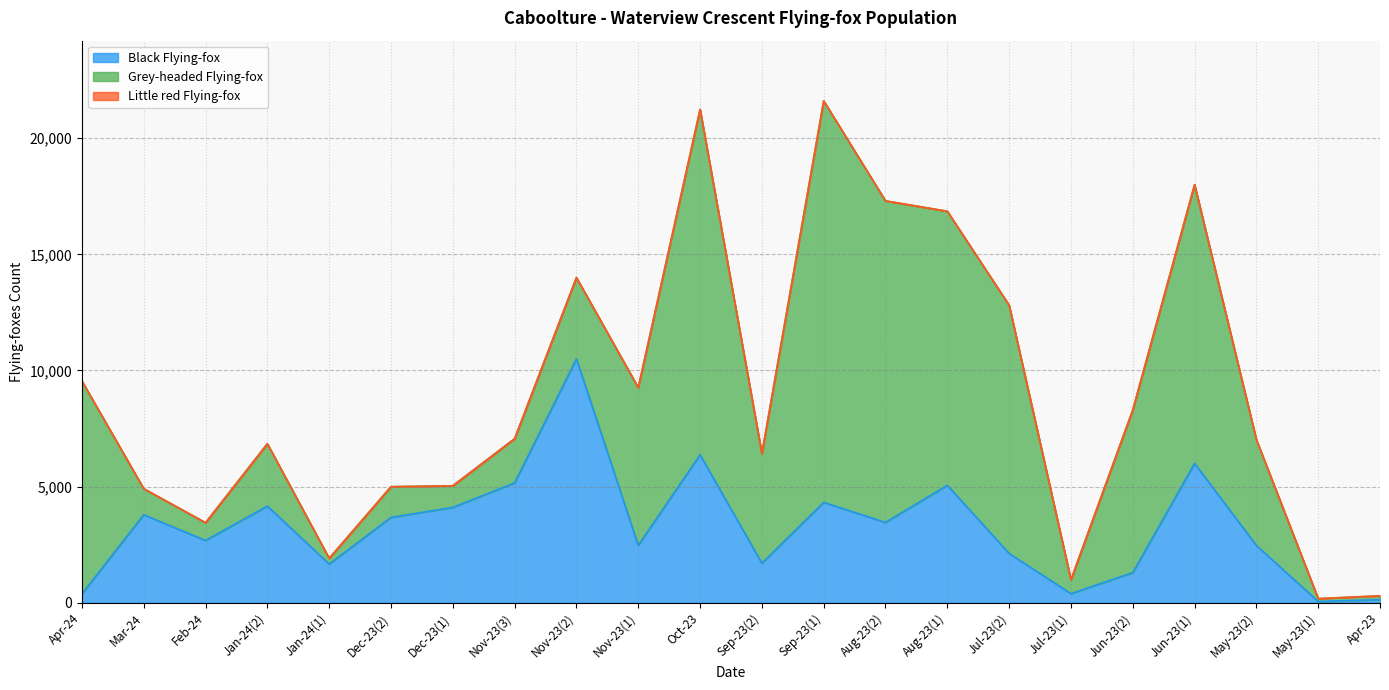

What are all the series names shown in the legend?

Black Flying-fox, Grey-headed Flying-fox, Little red Flying-fox